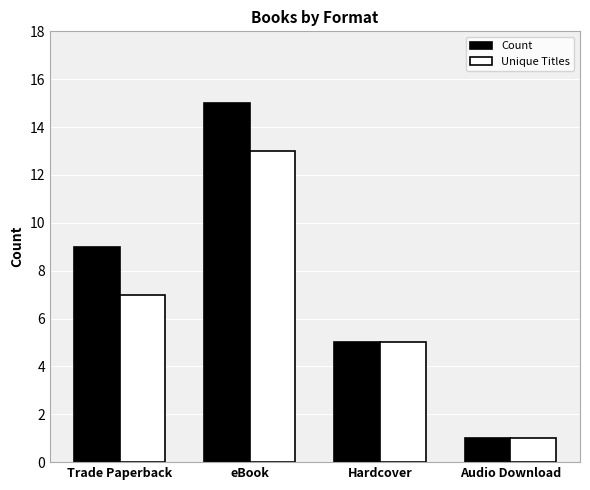

Is it true that Unique Titles equals 12 at Trade Paperback?

False